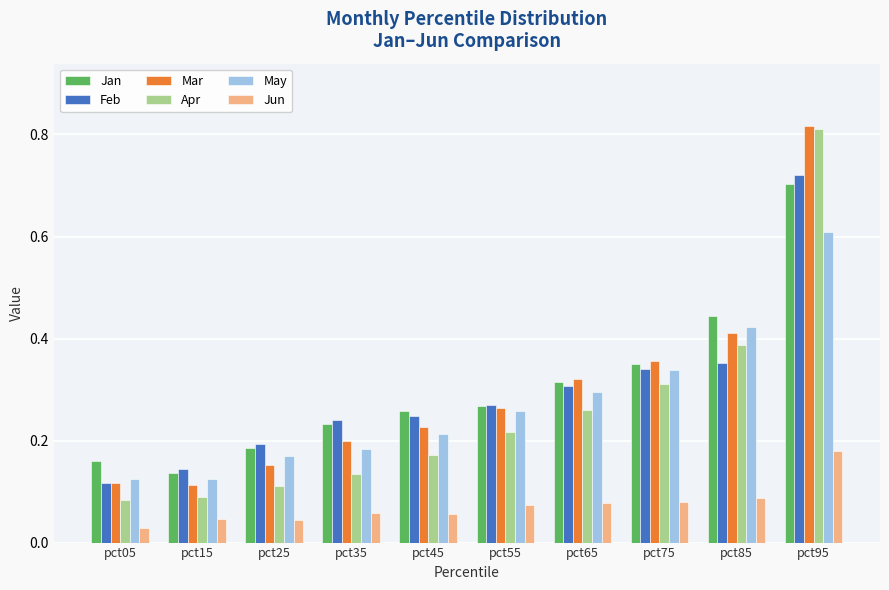

What is the difference between the maximum and minimum values in the Feb series?

0.6